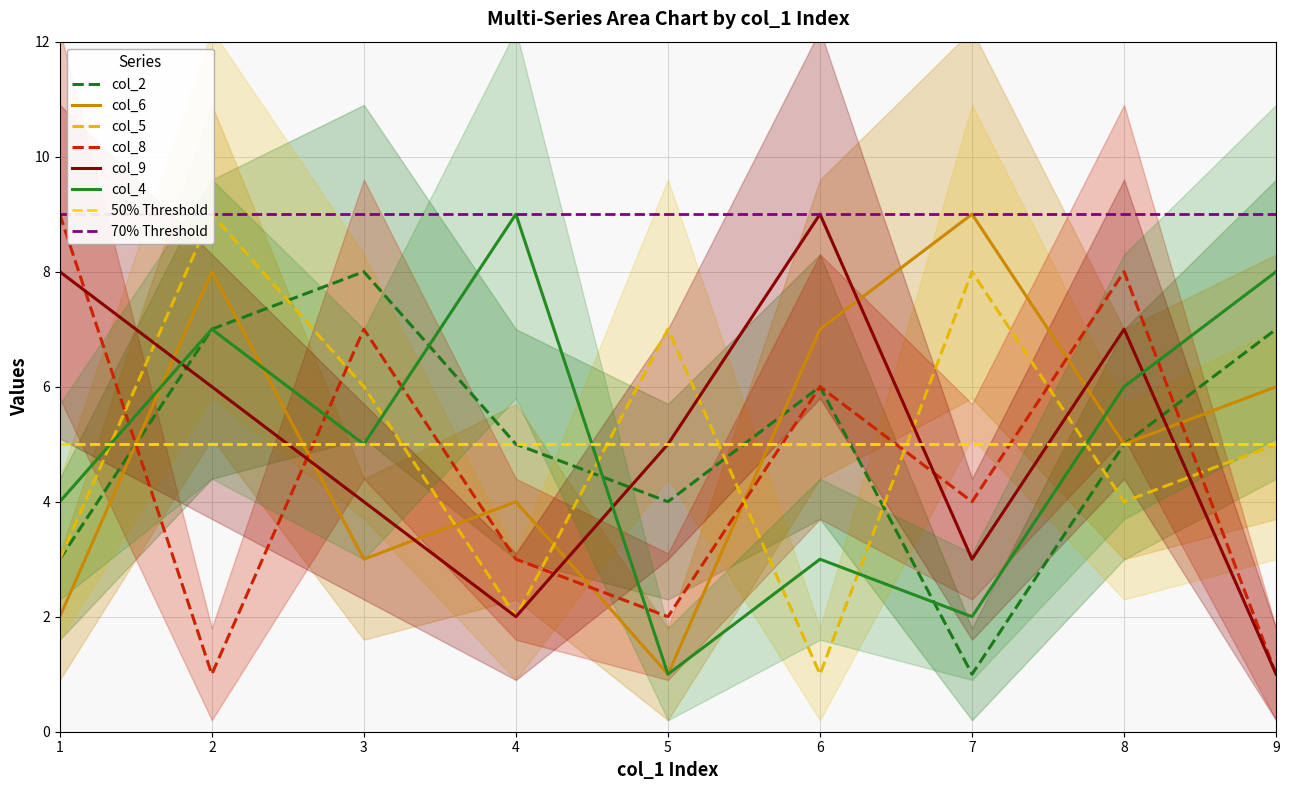

At which category is the sum across all series the highest?

2